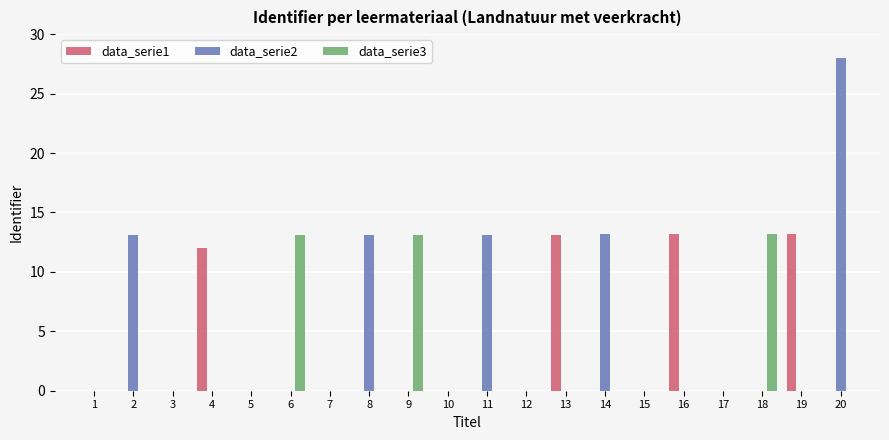

What is the average value of the data_serie2 series?

4.0